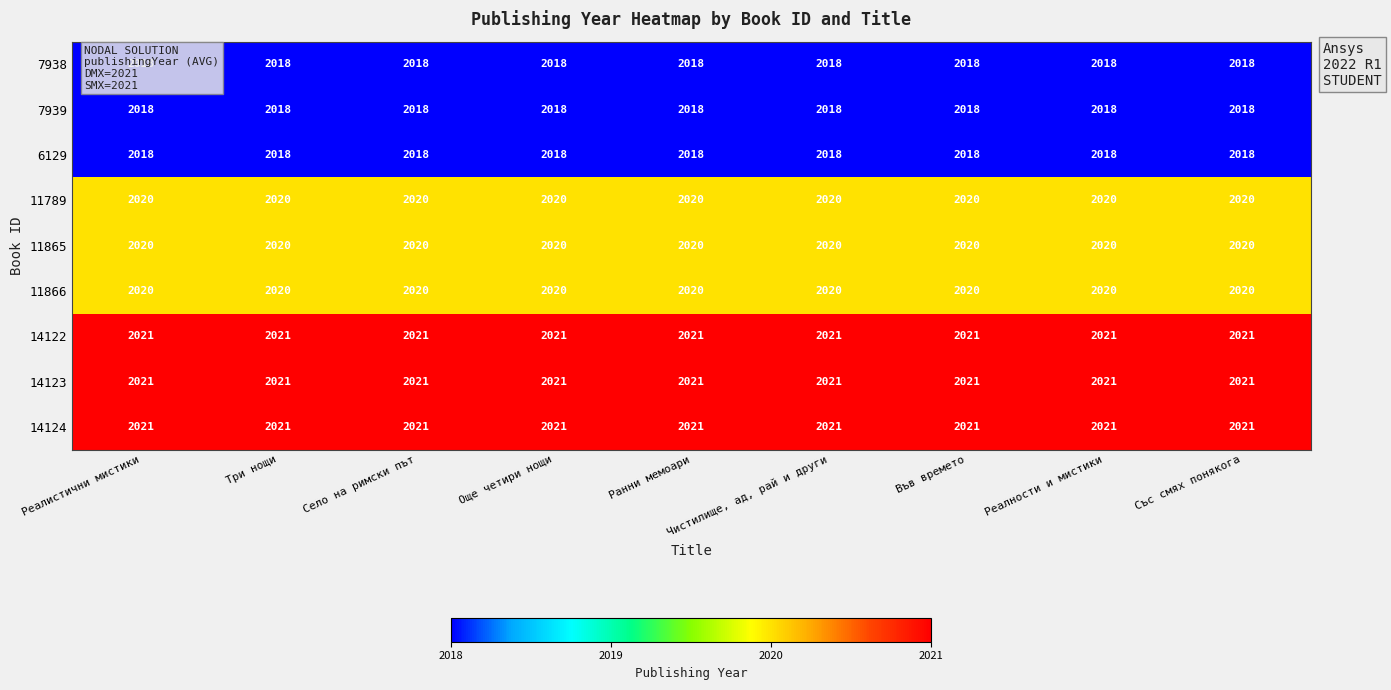

True or false: 11789 has a value of 3633 at Ранни мемоари.

False